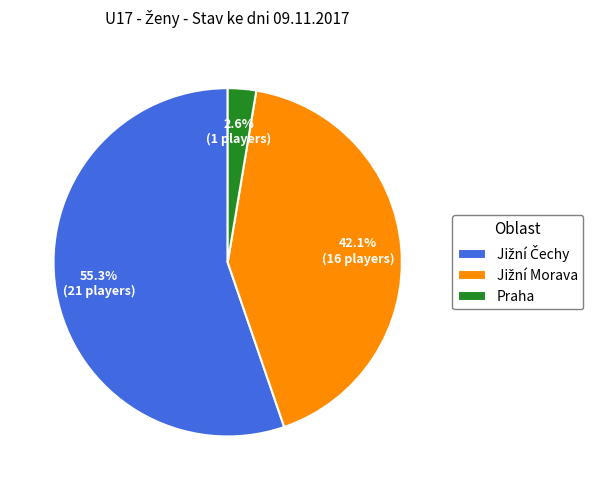

The Praha slice represents 21% of the pie. True or false?

False